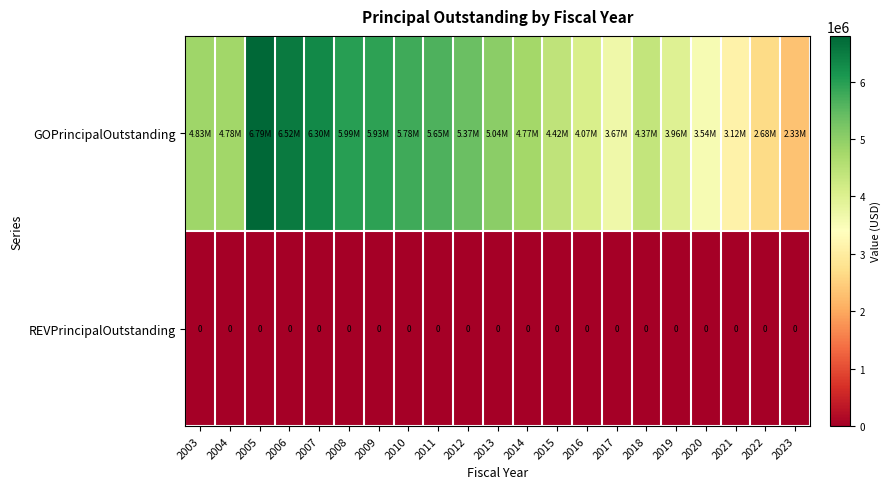

The value of REVPrincipalOutstanding at 2010 is 0. True or false?

True